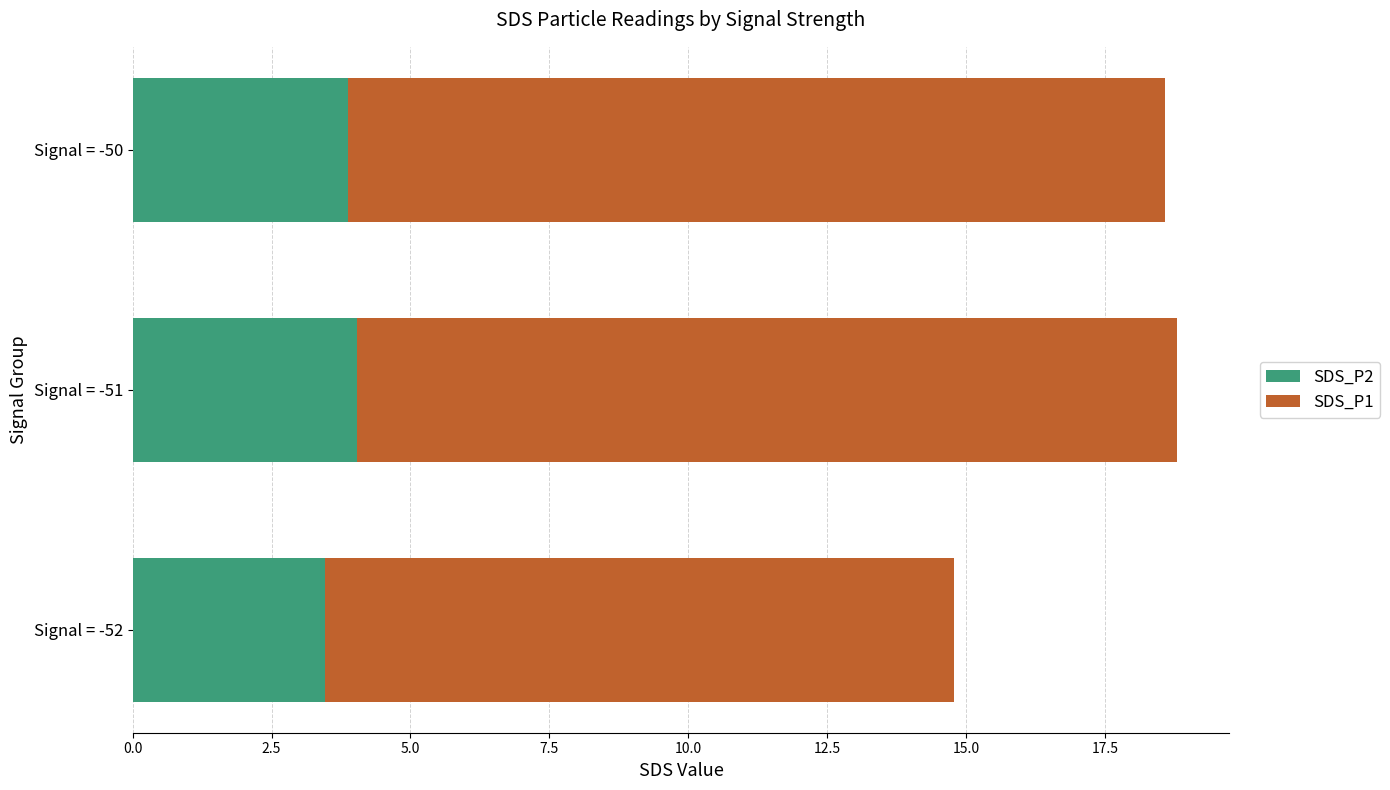

What is the approximate value of SDS_P2 at Signal = -51?

4.0